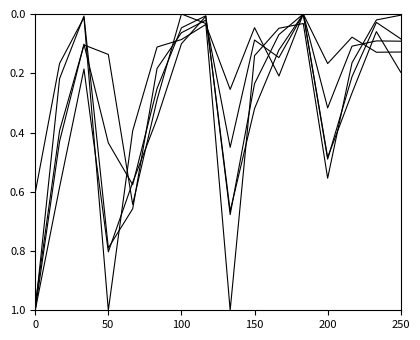

Does the chart display data point markers on the line(s)?

No